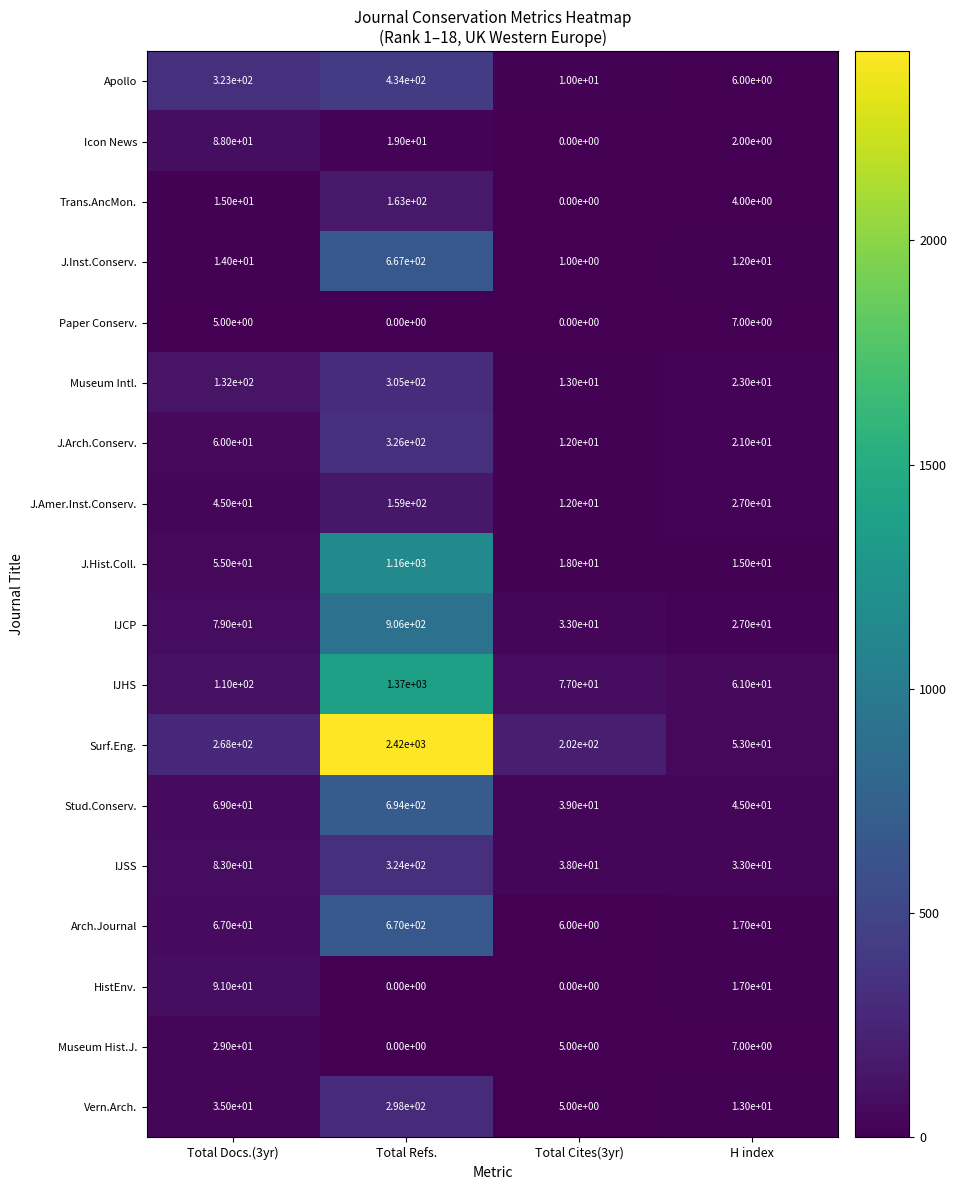

At which label is Paper Conserv. closest to 3?

Total Docs.(3yr)